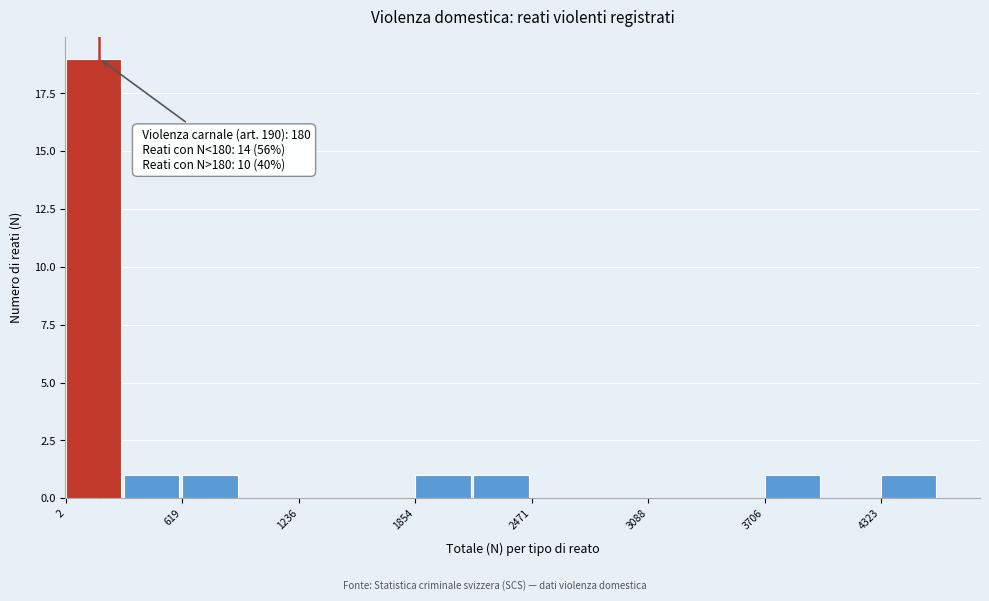

Around what value on the x-axis is the tallest bar? Give the approximate position of its centre, as read against the axis.

100